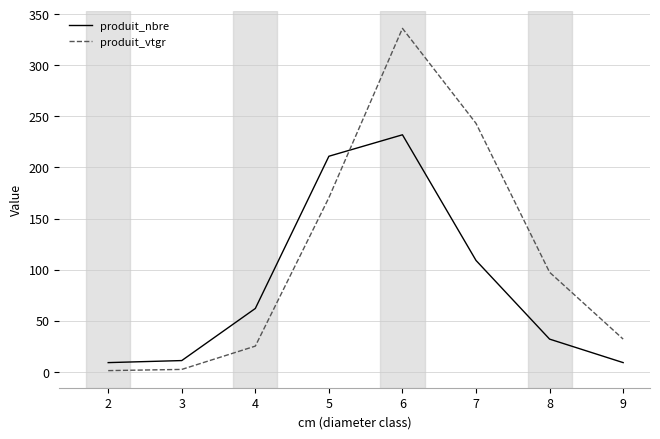

The produit_vtgr series shows 170.4 at 5. True or false?

True